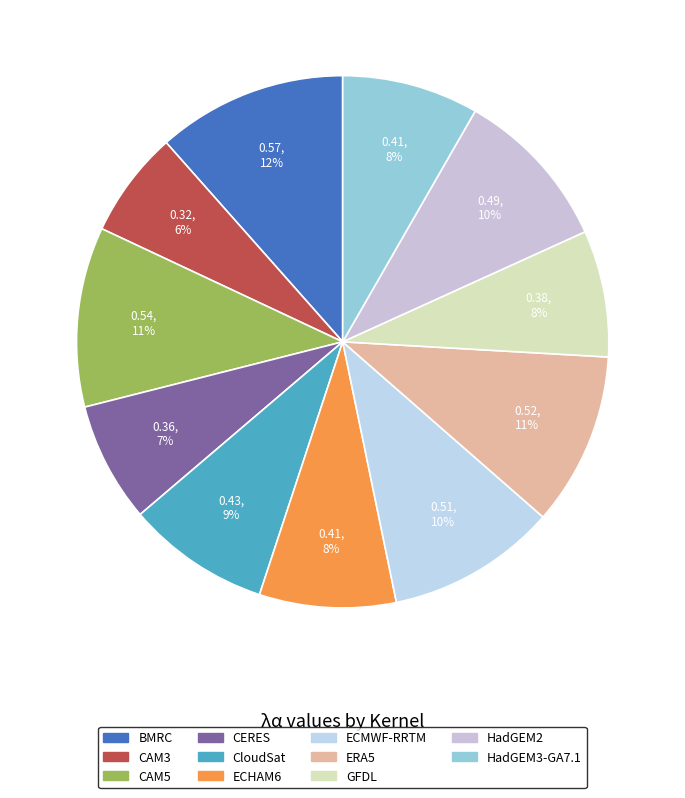

To the nearest percent, what is the average slice percentage?

9%